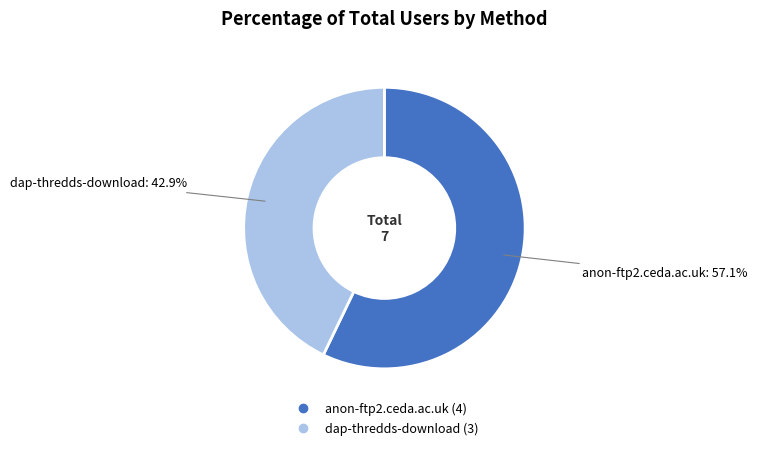

Is it true that anon-ftp2.ceda.ac.uk is 48% of the pie?

False